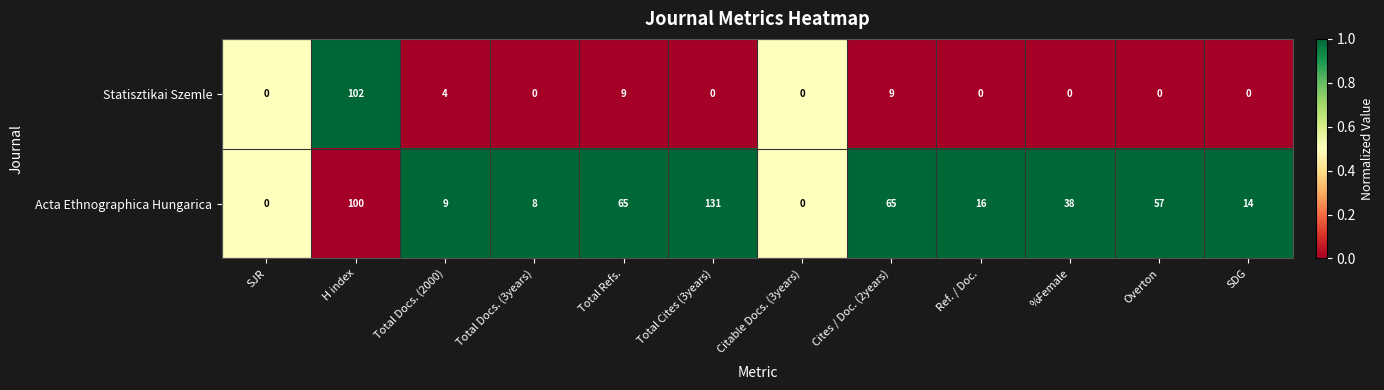

How many categories are shown in the chart?

12